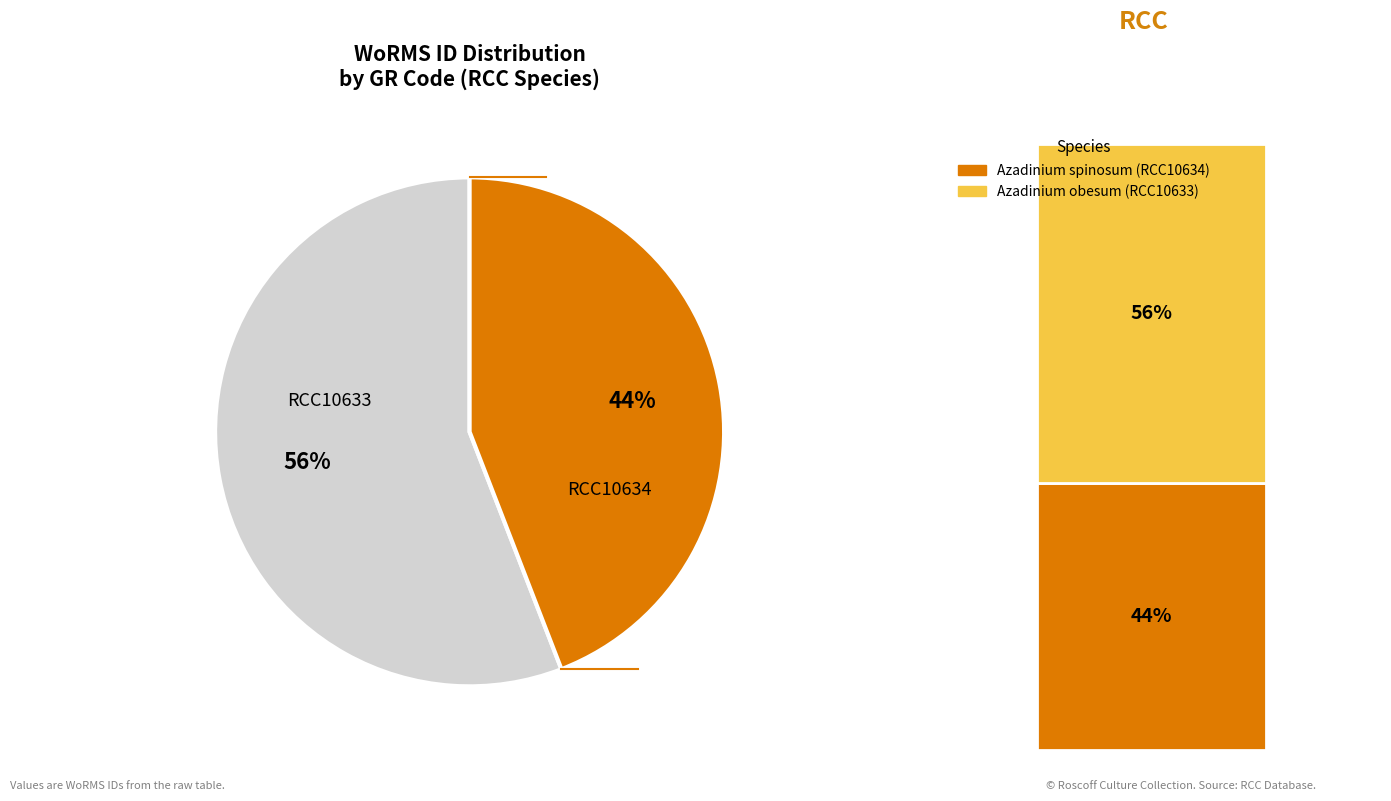

To the nearest percent, what is the combined percentage of RCC10633 and RCC10634?

100%